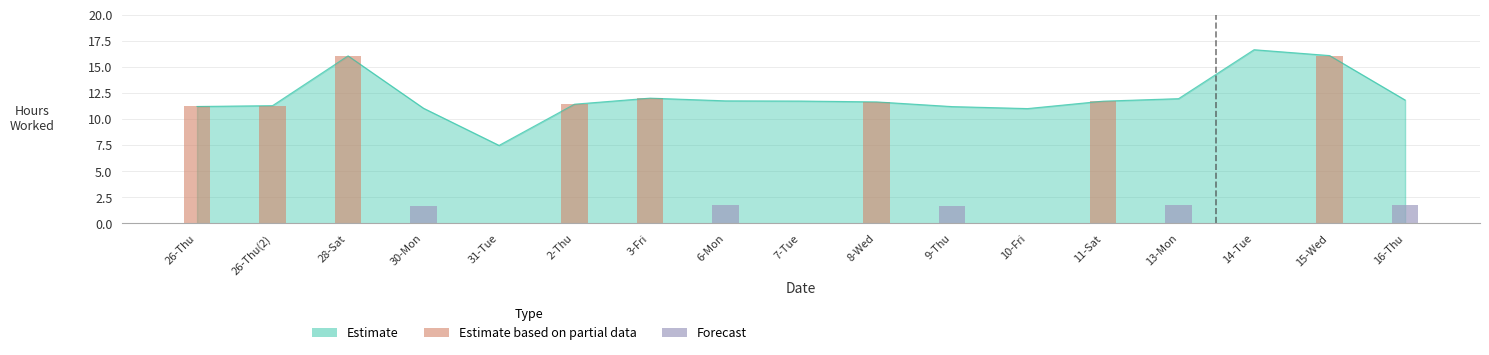

List the labels in order of value, largest first.

14-Tue, 15-Wed, 28-Sat, 3-Fri, 13-Mon, 16-Thu, 6-Mon, 7-Tue, 11-Sat, 8-Wed, 2-Thu, 26-Thu(2), 26-Thu, 9-Thu, 30-Mon, 10-Fri, 31-Tue